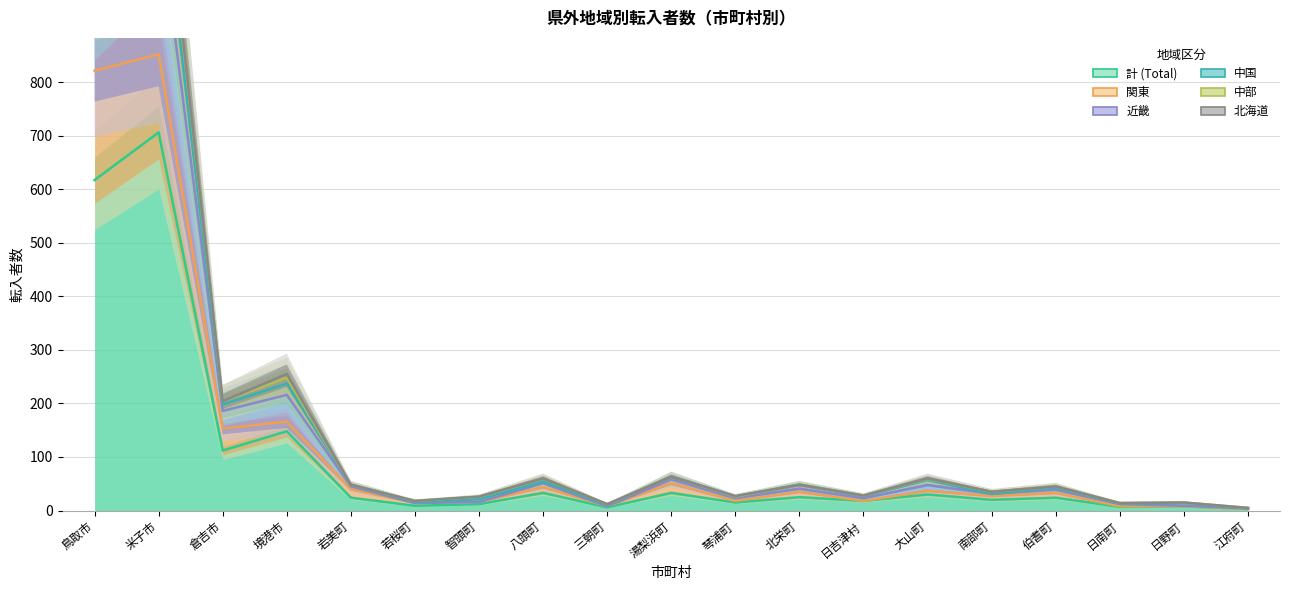

Which series has the largest total across all categories?

北海道